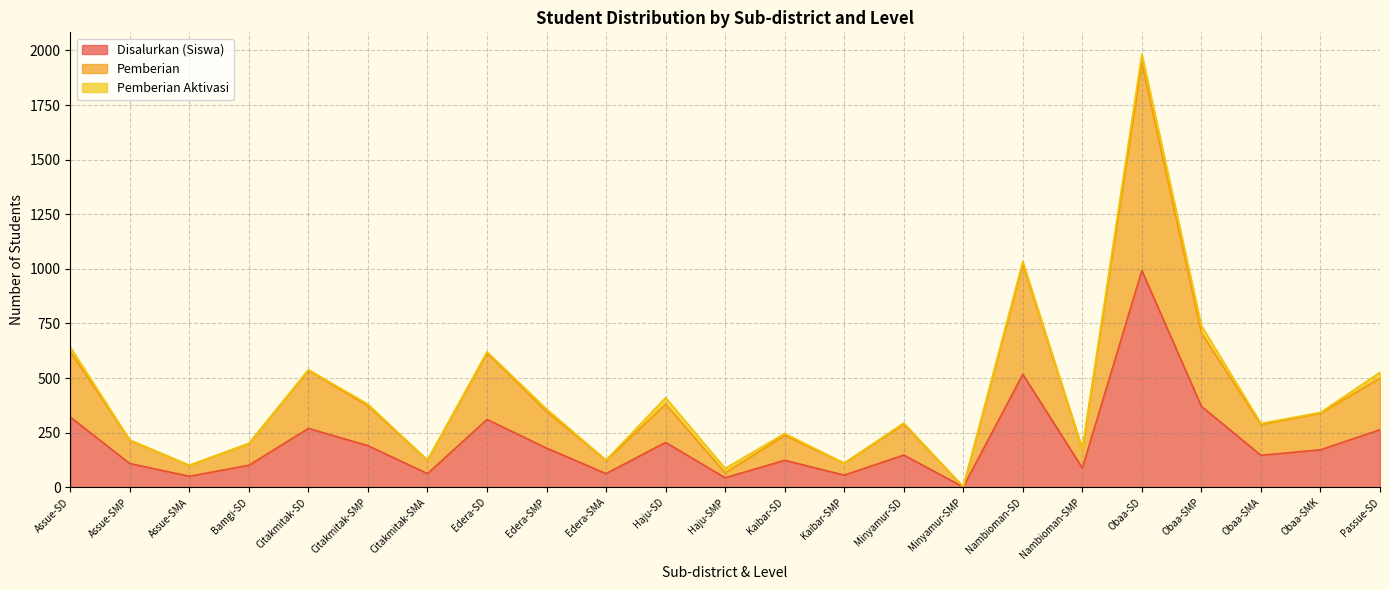

What is the label of the 3rd point from the right?

Obaa-SMA